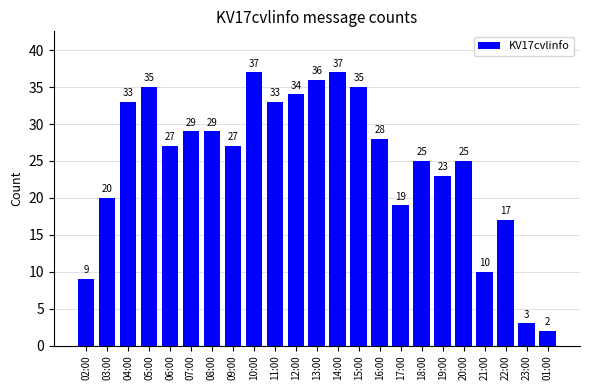

At which category does the chart reach its minimum across all series?

01:00